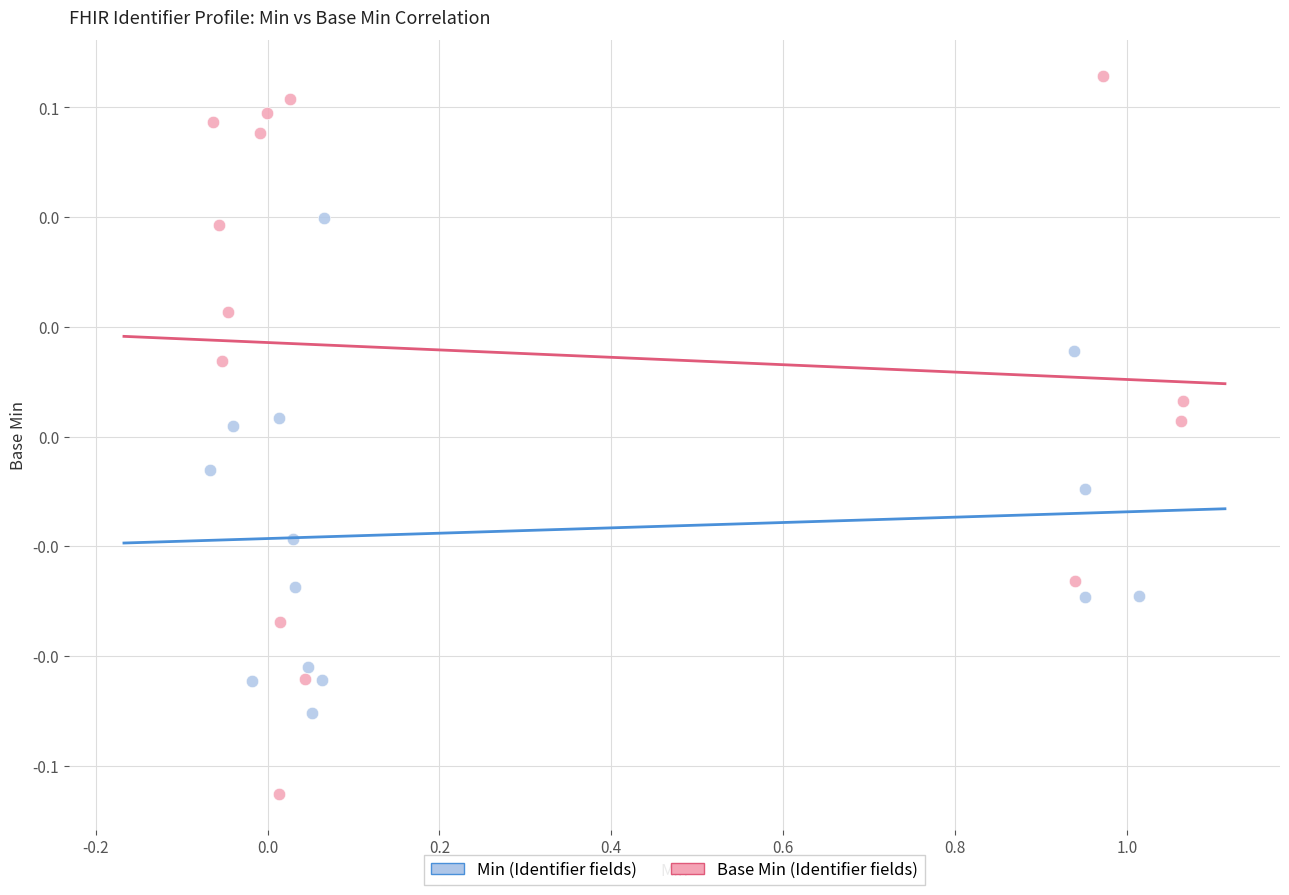

What are all the series names shown in the legend?

Min (Identifier fields), Base Min (Identifier fields)